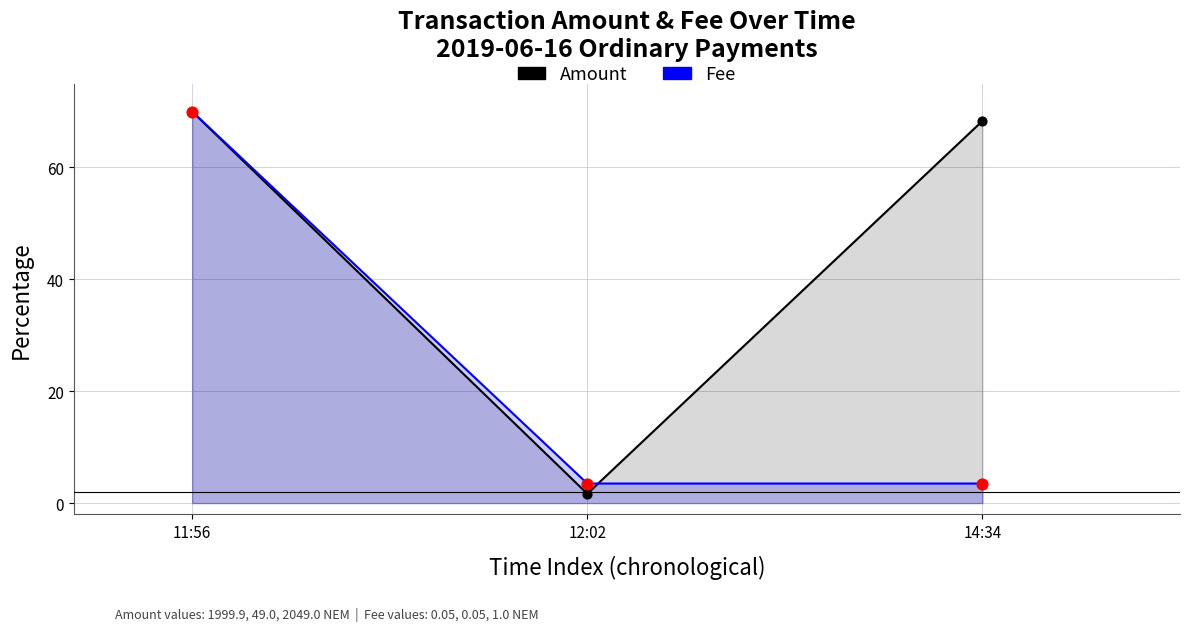

Which series has the largest total across all categories?

Amount